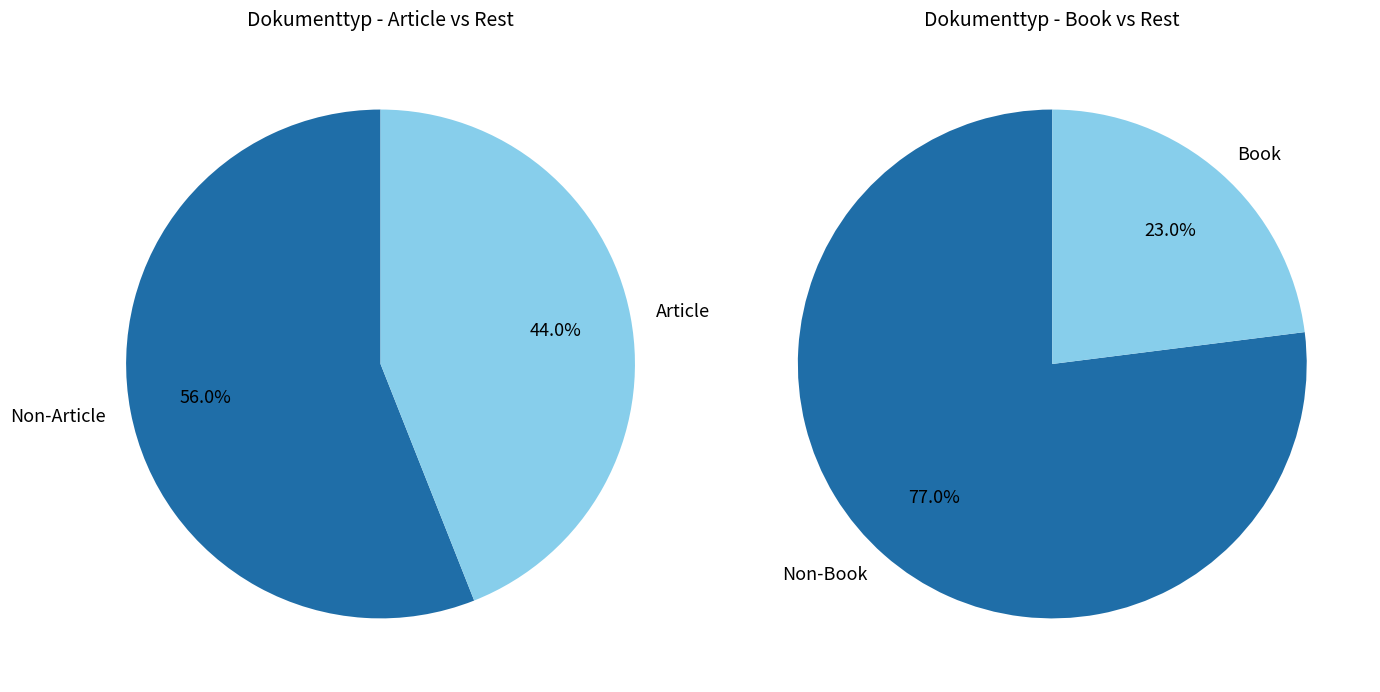

Is it true that Part of a Book is 1% of the pie?

False